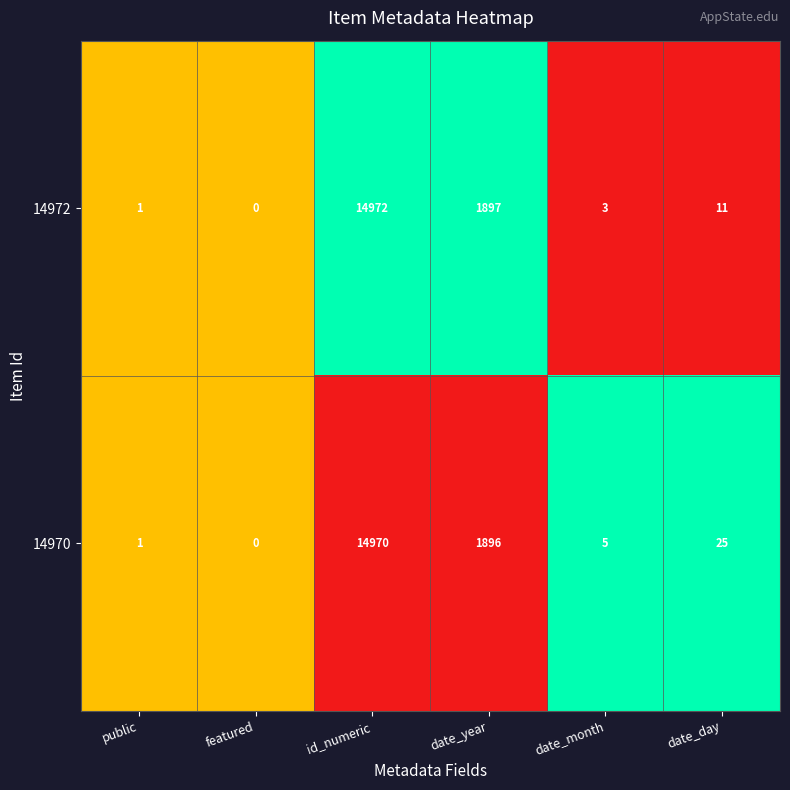

What is the maximum value for 14970?

14970